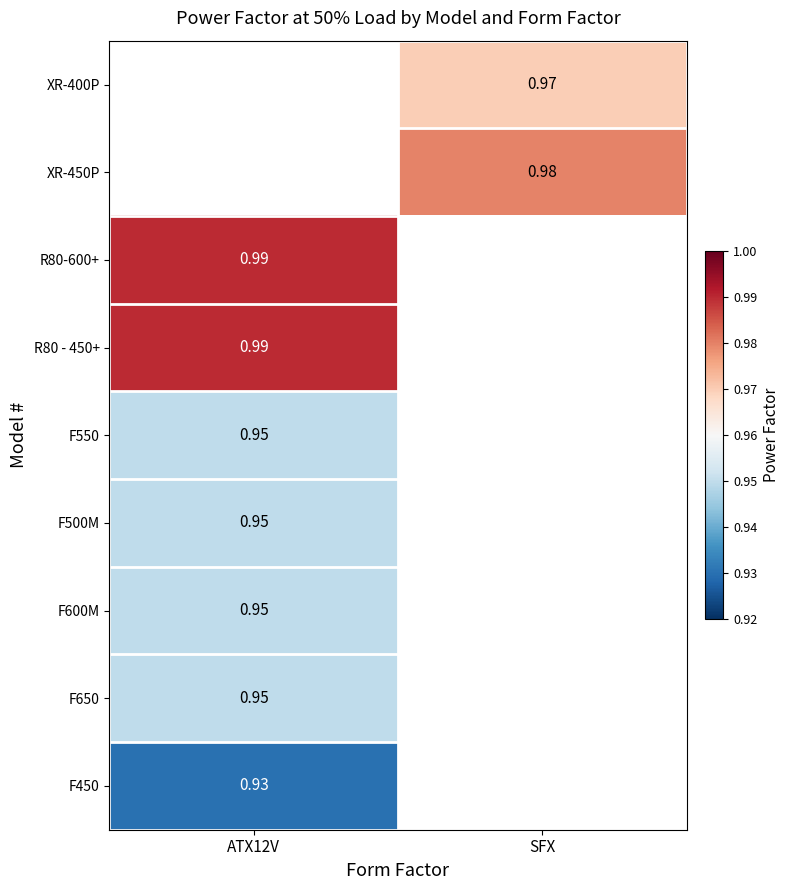

Which category has the highest value in the F650 series?

ATX12V